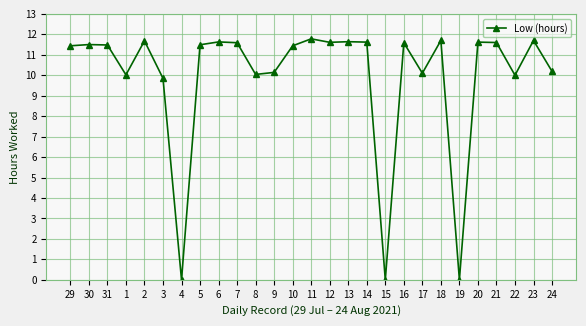

Approximately how many times larger is the value at 12 compared to 17?

1.1